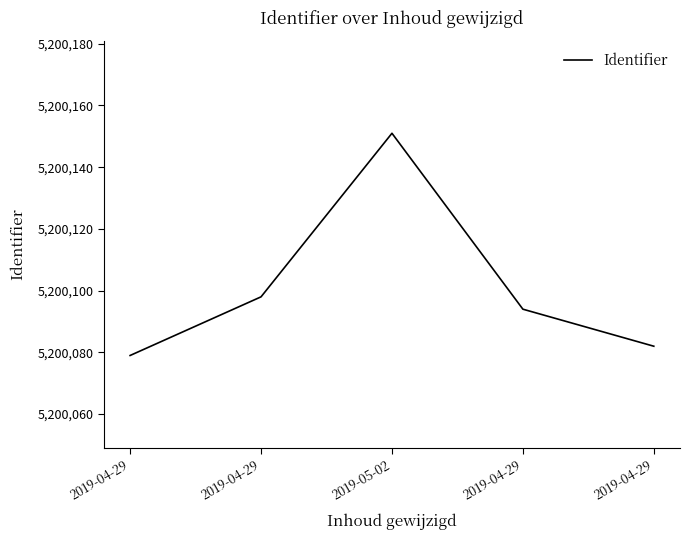

Reading right to left, extract all data points from this chart.

2019-04-29=5200082	2019-04-29=5200094	2019-05-02=5200151	2019-04-29=5200098	2019-04-29=5200079